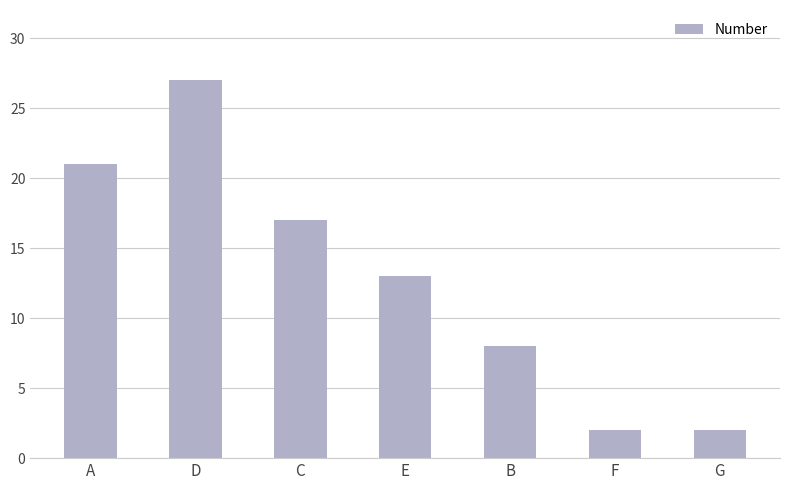

What is the value of the 4th bar from the left?

13